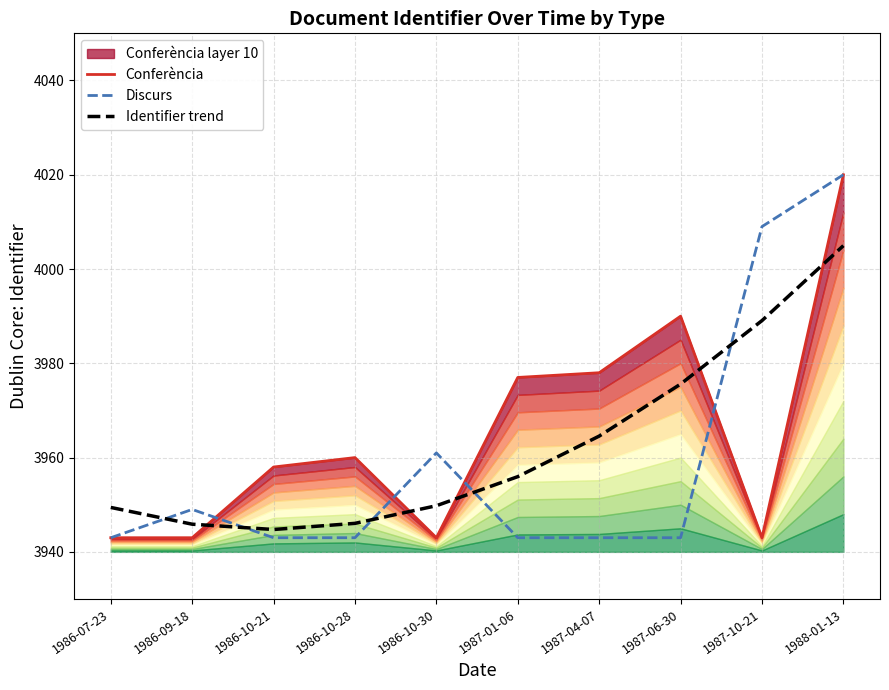

What is the difference between the highest and lowest values at 1986-10-28?

17.0